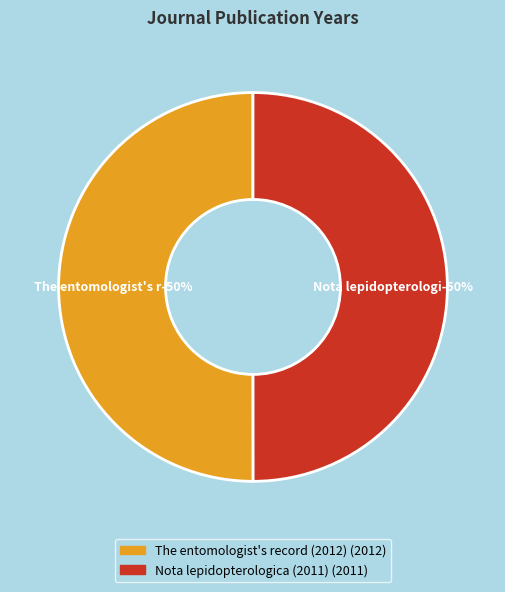

Which slice is the largest?

The entomologist's record (2012)